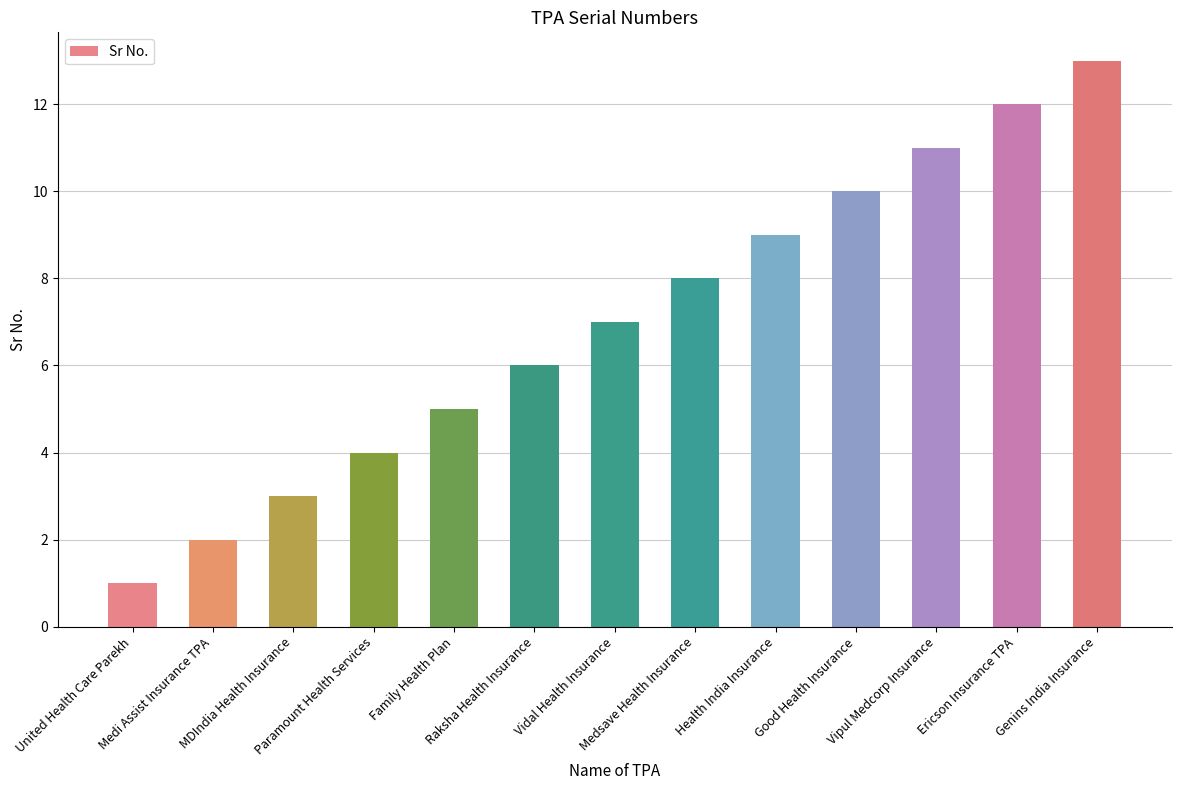

Which category has the lowest value across all series?

United Health Care Parekh